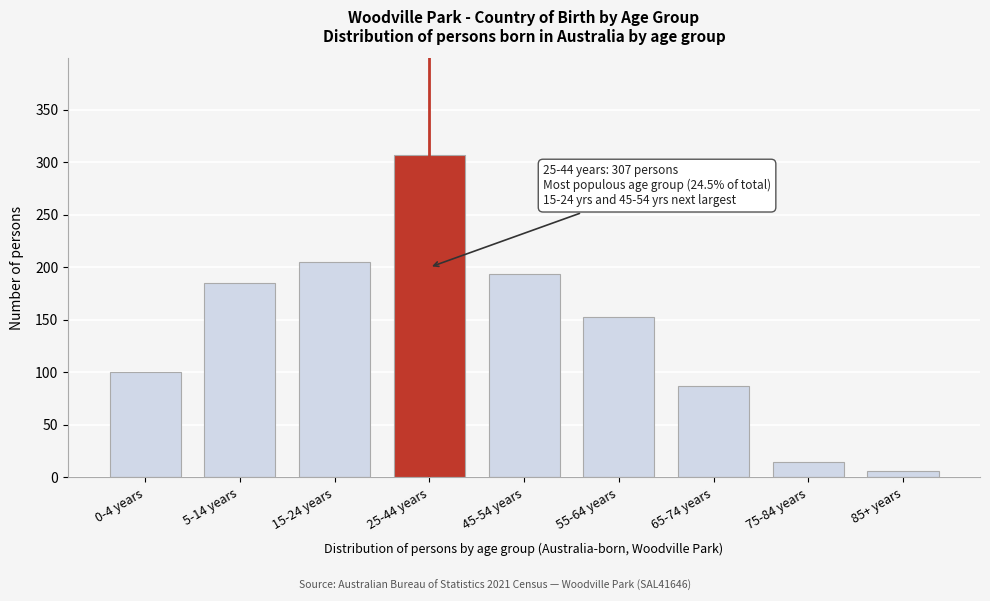

Reading left to right, extract all data points from this chart.

100	185	205	307	194	153	87	15	6